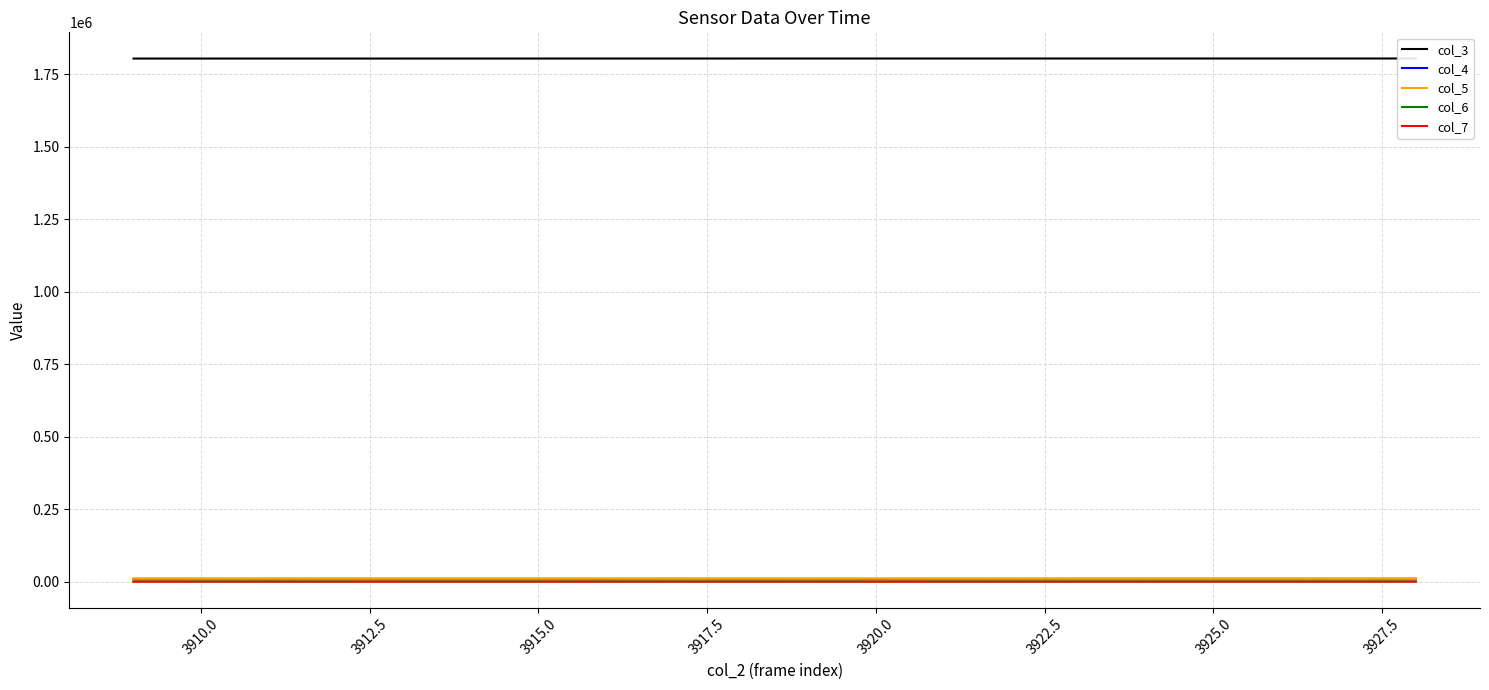

What are all the series names shown in the legend?

col_3, col_4, col_5, col_6, col_7